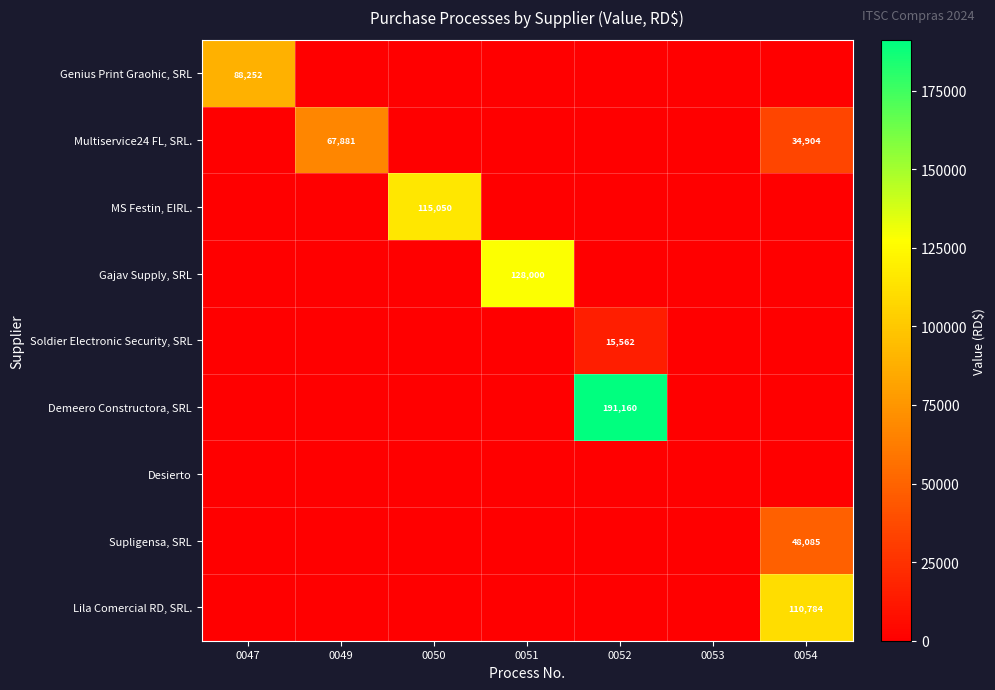

At which label does Gajav Supply, SRL reach its minimum?

0047